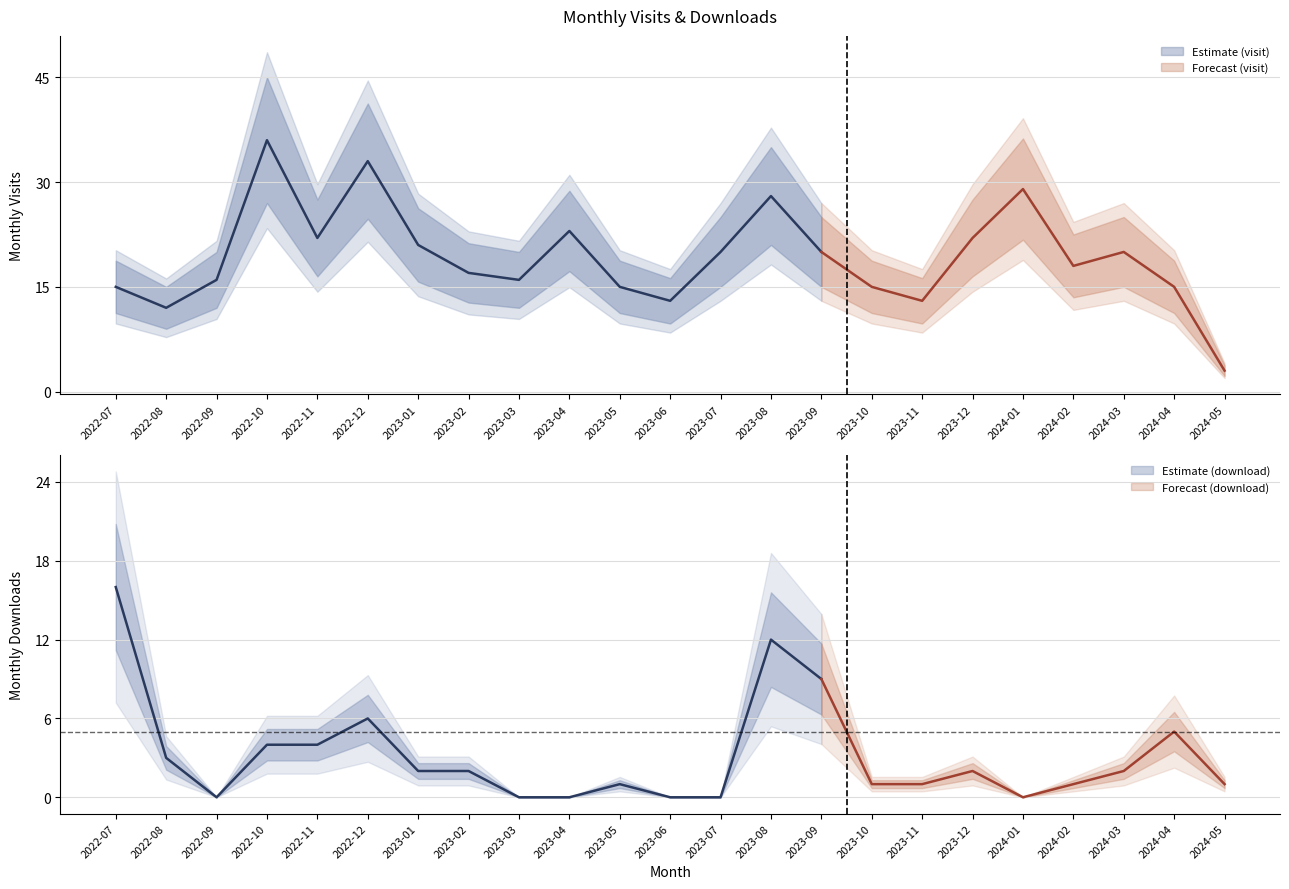

Which series ends up on top after the final intersection of monthly_visit and monthly_download_resource?

monthly_visit